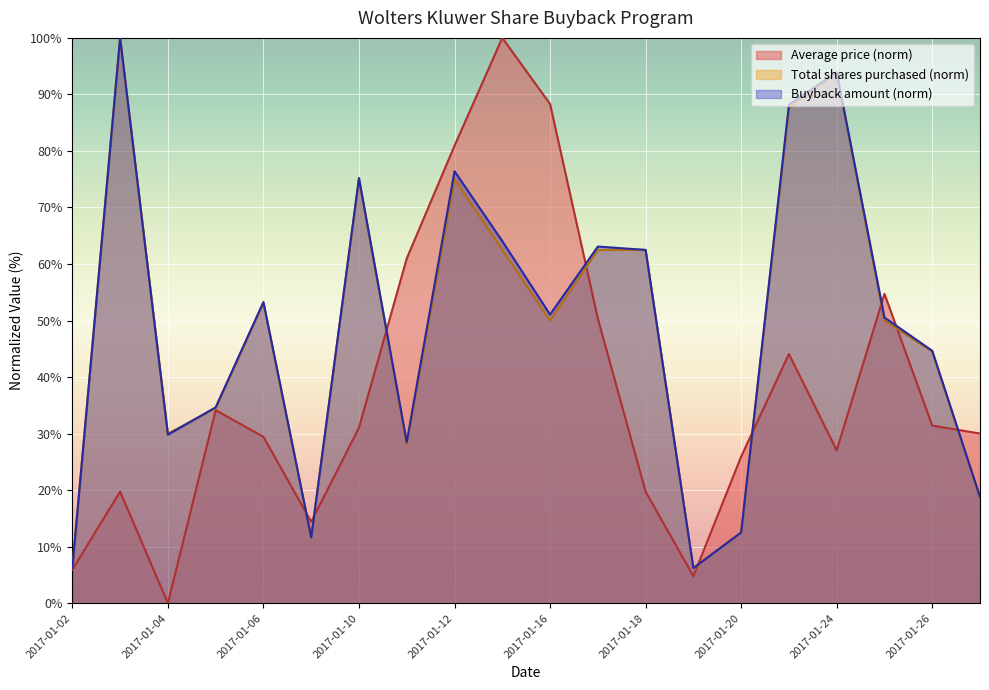

Reading right to left, what are all the values shown in this chart?

Total shares purchased: 2017-01-27=18.8	2017-01-26=44.5	2017-01-25=50.0	2017-01-24=93.8	2017-01-23=87.5	2017-01-20=12.5	2017-01-19=6.2	2017-01-18=62.5	2017-01-17=62.5	2017-01-16=50.0	2017-01-13=62.5	2017-01-12=75.0	2017-01-11=28.1	2017-01-10=75.0	2017-01-09=11.7	2017-01-06=53.1	2017-01-05=34.5	2017-01-04=30.0	2017-01-03=100.0	2017-01-02=6.2
Buyback amount: 2017-01-27=18.8	2017-01-26=44.7	2017-01-25=50.5	2017-01-24=93.9	2017-01-23=88.2	2017-01-20=12.5	2017-01-19=6.2	2017-01-18=62.5	2017-01-17=63.1	2017-01-16=51.1	2017-01-13=64.1	2017-01-12=76.4	2017-01-11=28.5	2017-01-10=75.2	2017-01-09=11.7	2017-01-06=53.3	2017-01-05=34.7	2017-01-04=29.8	2017-01-03=100.0	2017-01-02=6.2
Average price: 2017-01-27=30.0	2017-01-26=31.4	2017-01-25=54.7	2017-01-24=27.1	2017-01-23=44.1	2017-01-20=25.9	2017-01-19=4.8	2017-01-18=19.7	2017-01-17=50.4	2017-01-16=88.3	2017-01-13=100.0	2017-01-12=80.9	2017-01-11=61.0	2017-01-10=31.1	2017-01-09=14.4	2017-01-06=29.4	2017-01-05=34.1	2017-01-04=0.0	2017-01-03=19.8	2017-01-02=5.9